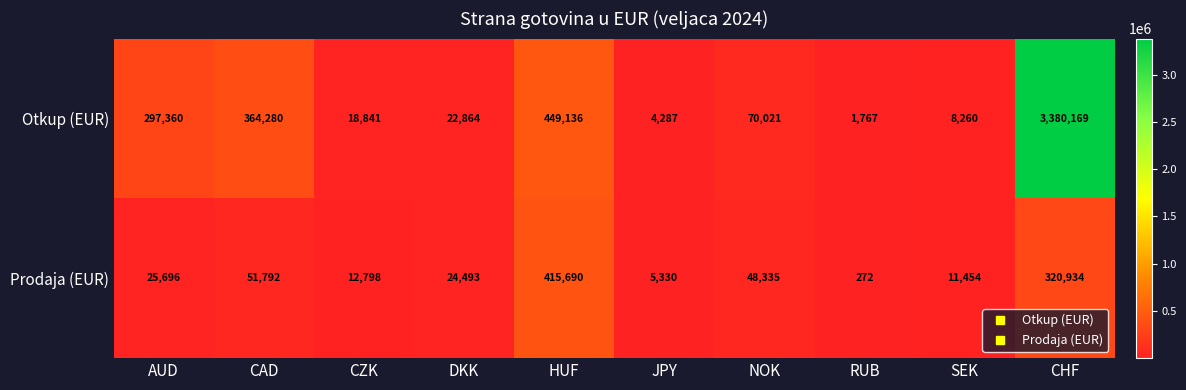

The value of Prodaja (EUR) at CZK is 12798. True or false?

True